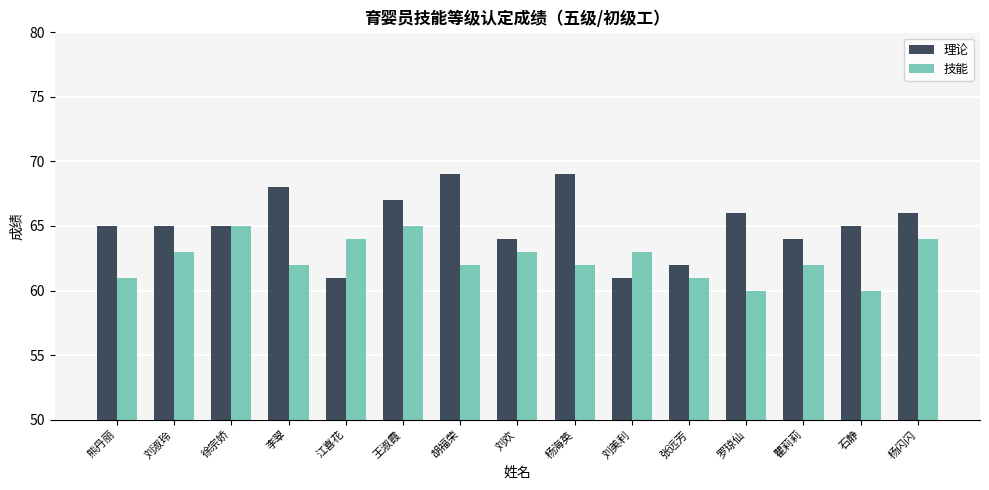

The 技能 series shows 62 at 瞿莉莉. True or false?

True